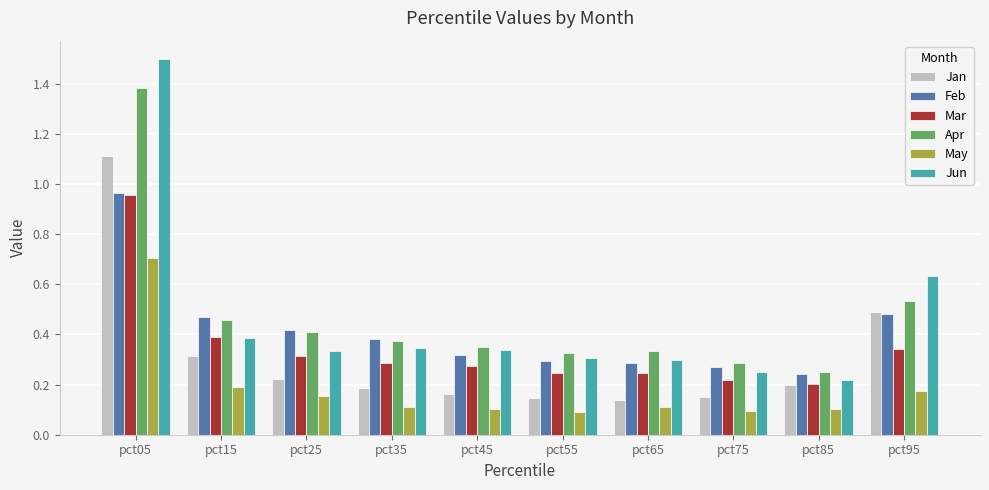

How many groups of bars are there?

10